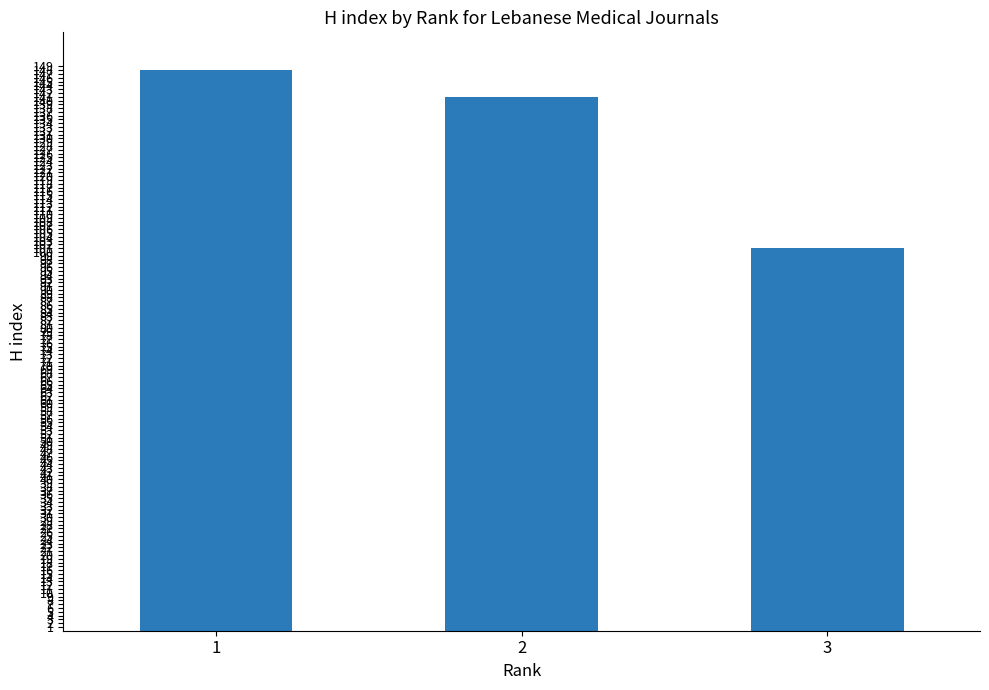

What is the smallest value displayed?

101